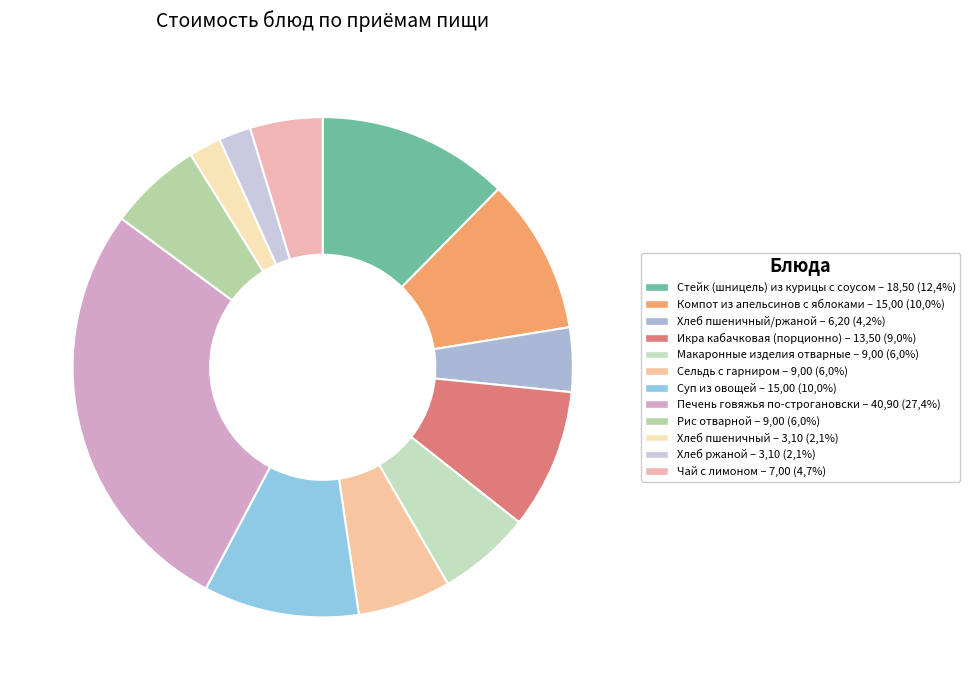

How many slices are in this pie chart?

12